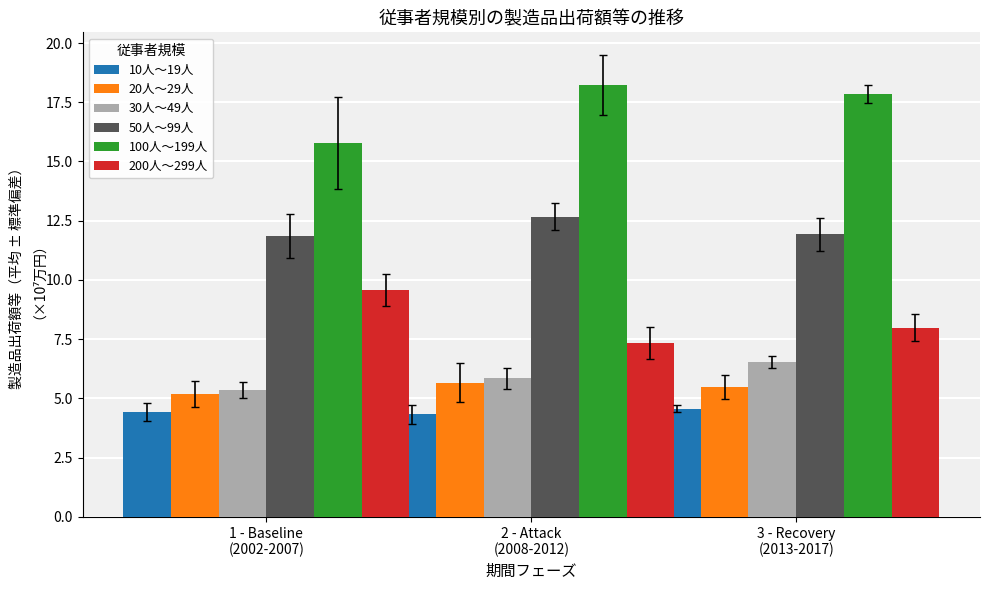

List the series in order of their peak value, highest first.

100人～199人, 50人～99人, 200人～299人, 30人～49人, 20人～29人, 10人～19人